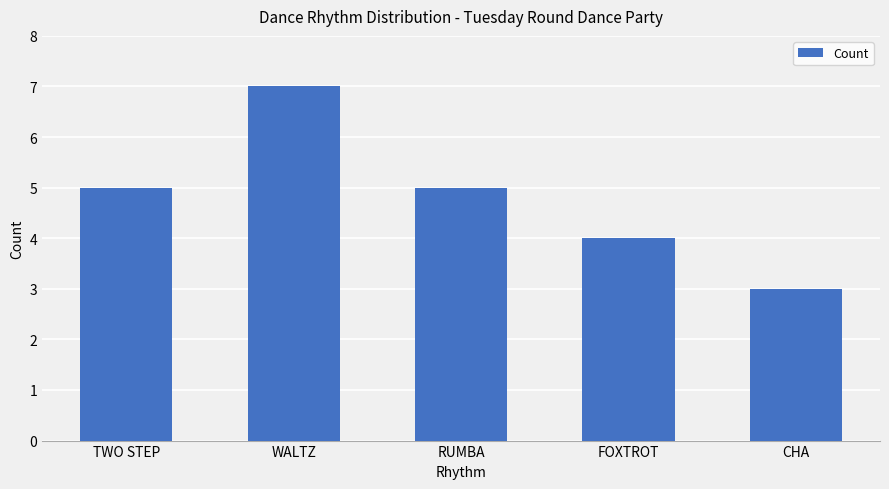

What value does the data have at WALTZ?

7